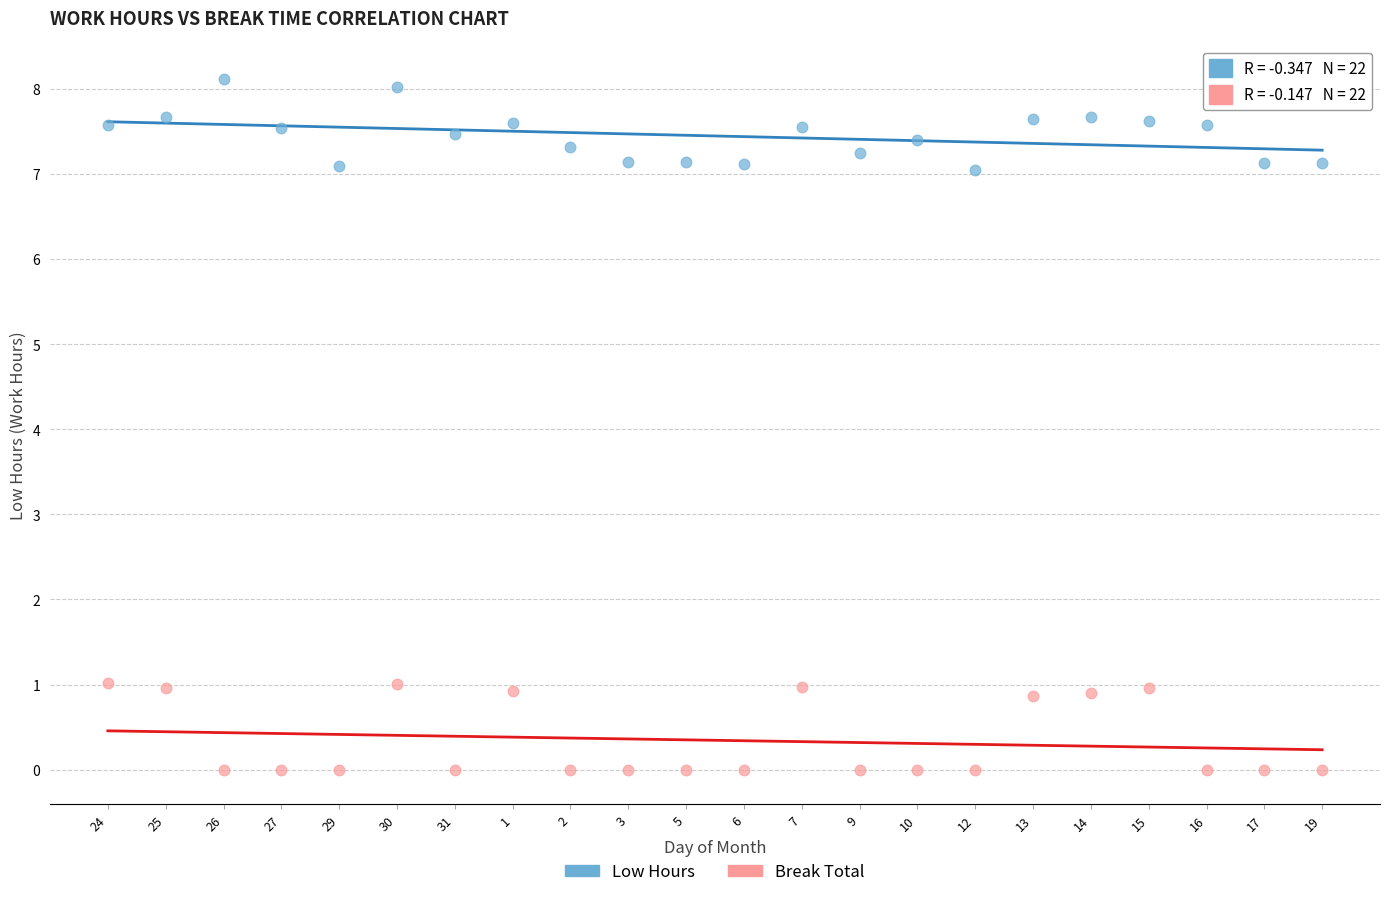

Across all data points, what is the range of Y values (max minus min)?

8.1